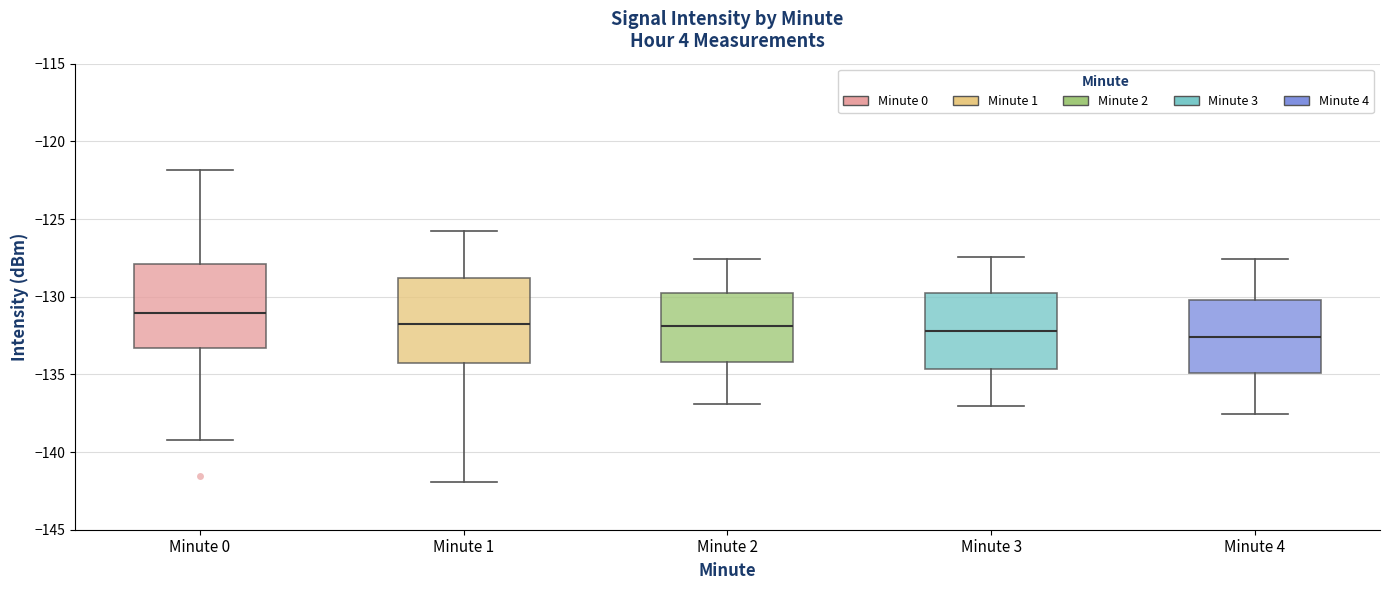

Reading left to right, transcribe this box plot: for each box, give where its median line is, the range the box spans, and where its two whiskers end, as read against the y-axis. The values are not printed on the chart, so give them approximately, as read against the axis.

Minute 0: median -131.0, box -133.5 to -128.0, whiskers -139.0 to -122.0
Minute 1: median -132.0, box -134.5 to -129.0, whiskers -142.0 to -125.5
Minute 2: median -132.0, box -134.0 to -129.5, whiskers -137.0 to -127.5
Minute 3: median -132.0, box -134.5 to -130.0, whiskers -137.0 to -127.5
Minute 4: median -132.5, box -135.0 to -130.0, whiskers -137.5 to -127.5